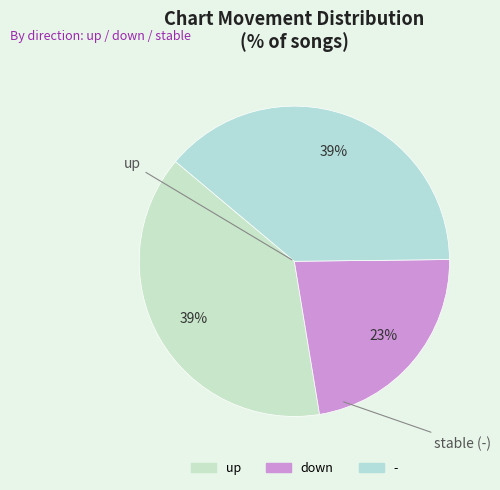

True or false: down accounts for 23% of the total.

True